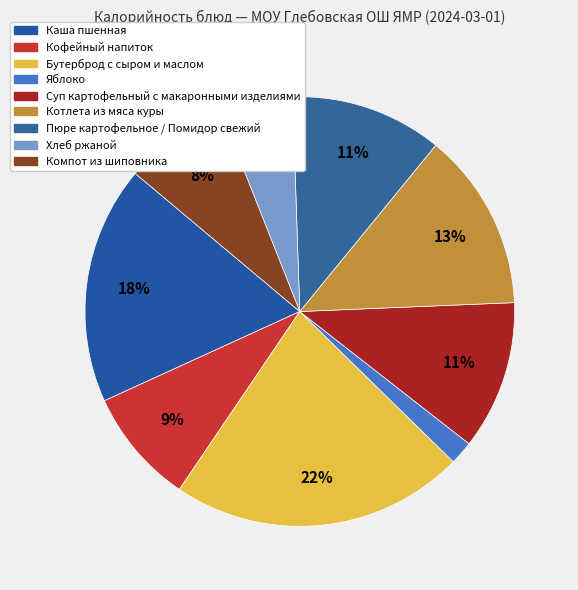

Which slice is the largest?

Бутерброд с сыром и маслом